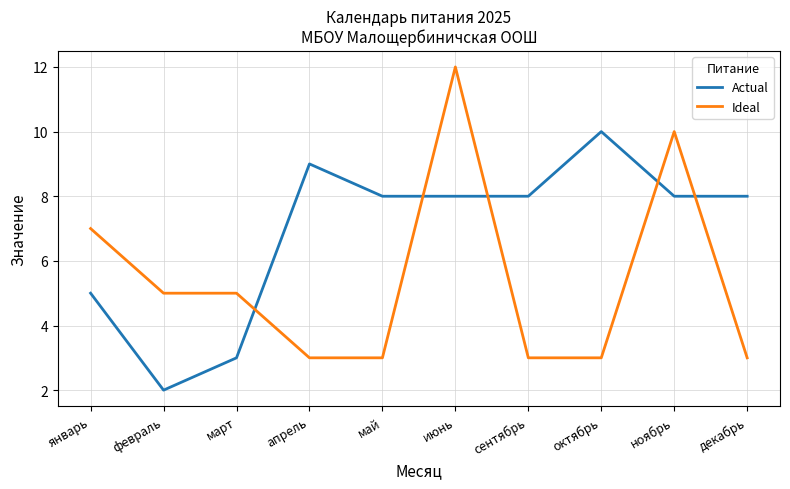

Which series has the widest spread of values?

Ideal